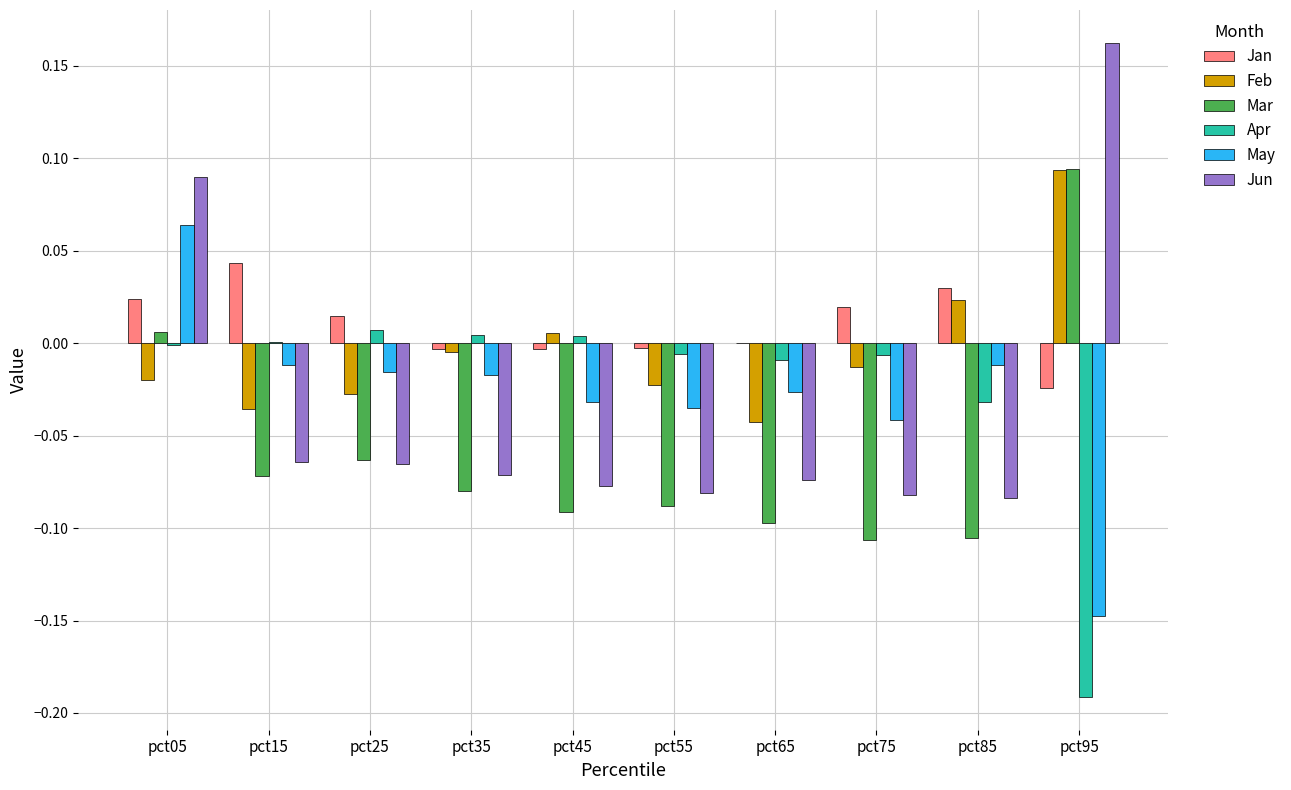

How many categories are shown in the chart?

10